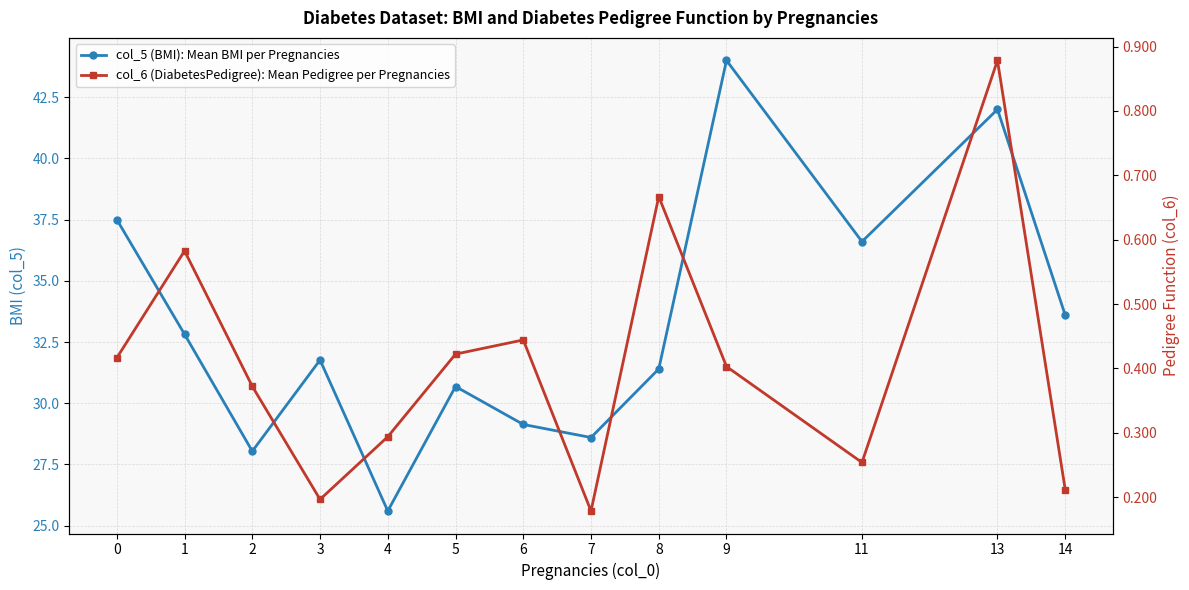

What is the maximum value for col_6 (DiabetesPedigree): Mean Pedigree per Pregnancies?

0.9